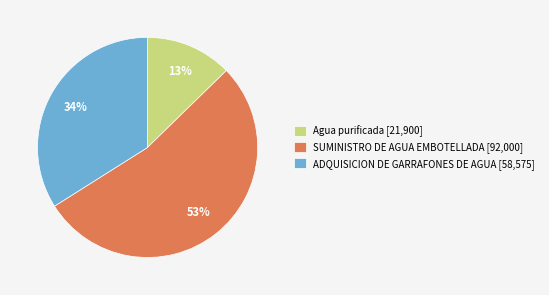

Which category accounts for the majority?

SUMINISTRO DE AGUA EMBOTELLADA [92,000]